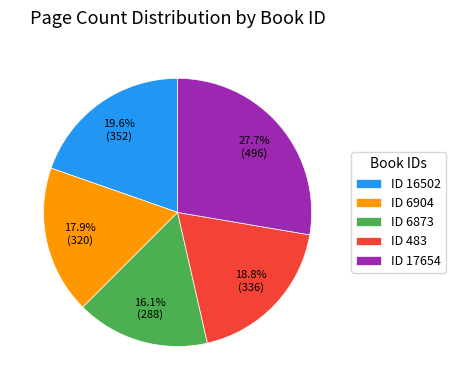

Does any single category account for the majority?

No